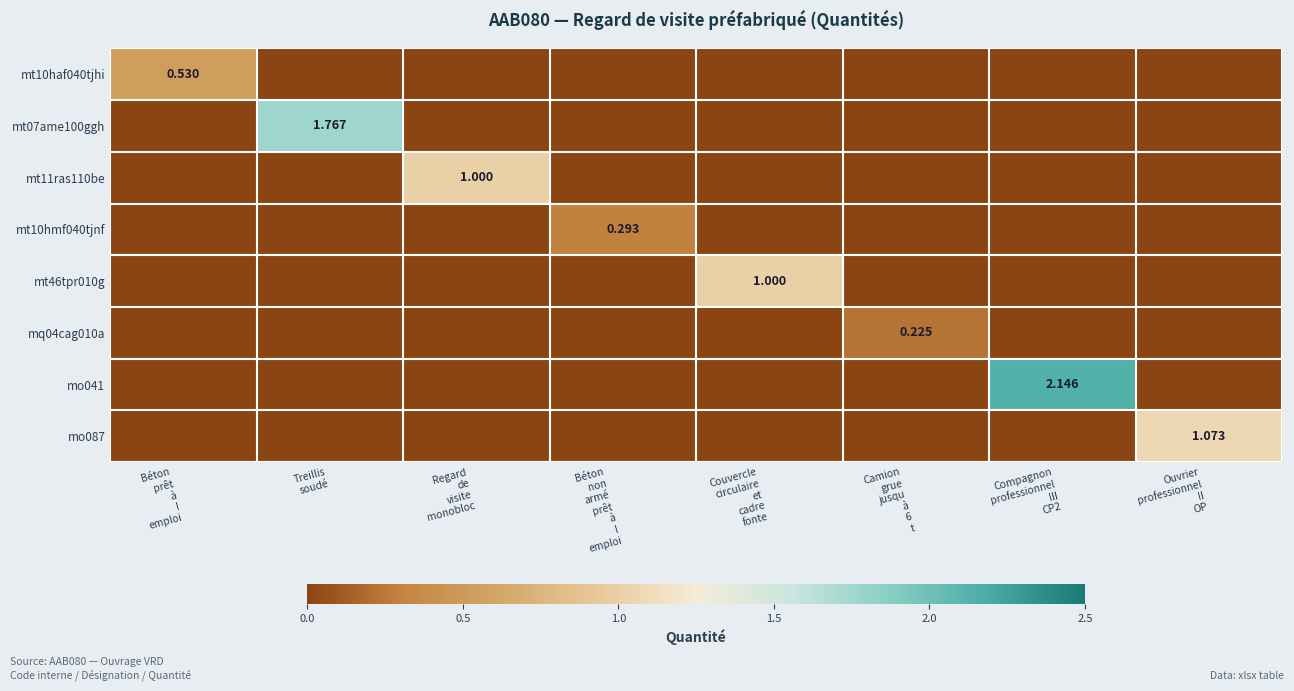

List the series in order of their peak value, lowest first.

mq04cag010a, mt10hmf040tjnf, mt10haf040tjhi, mt11ras110be, mt46tpr010g, mo087, mt07ame100ggh, mo041